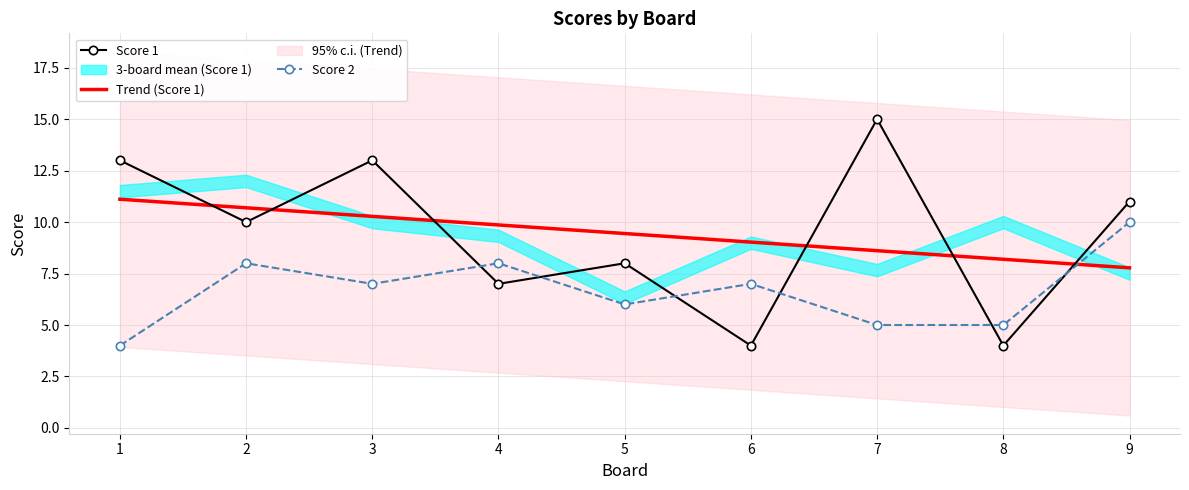

What is the sum of all Score 2 values?

60.0